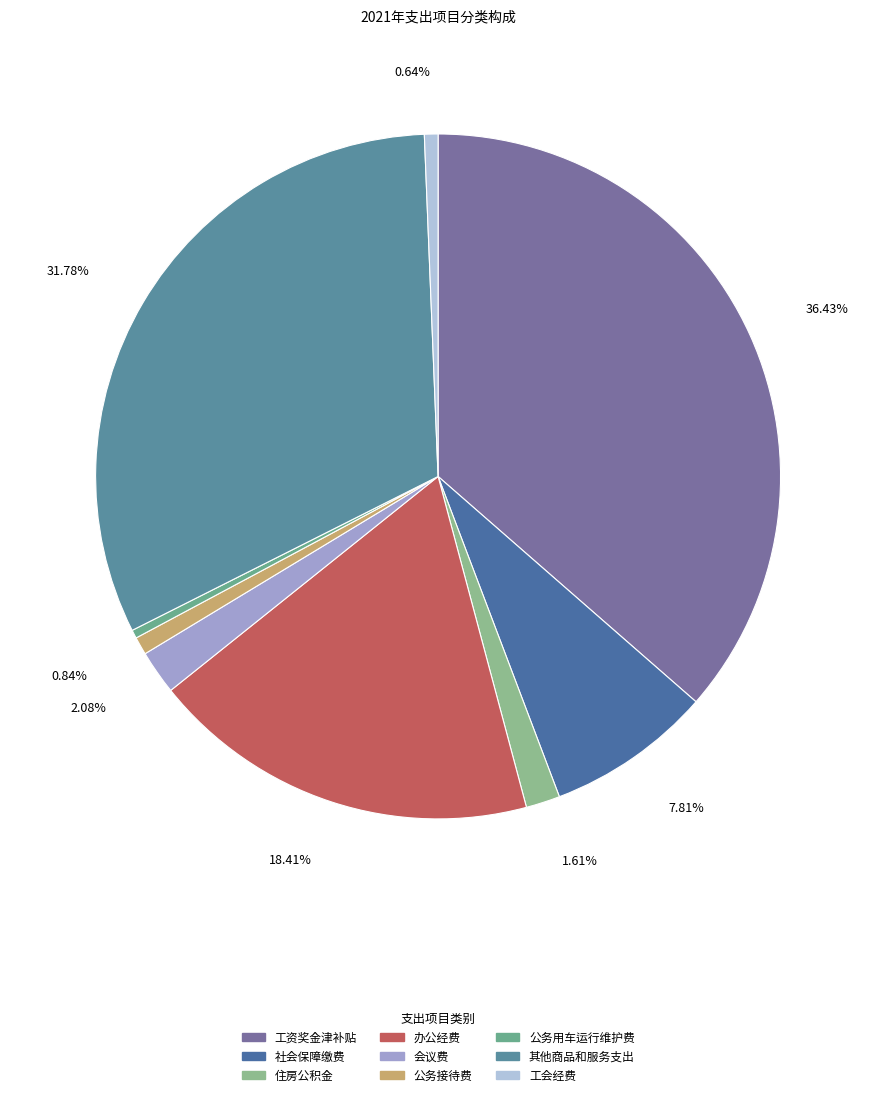

Count the number of slices in the pie.

9